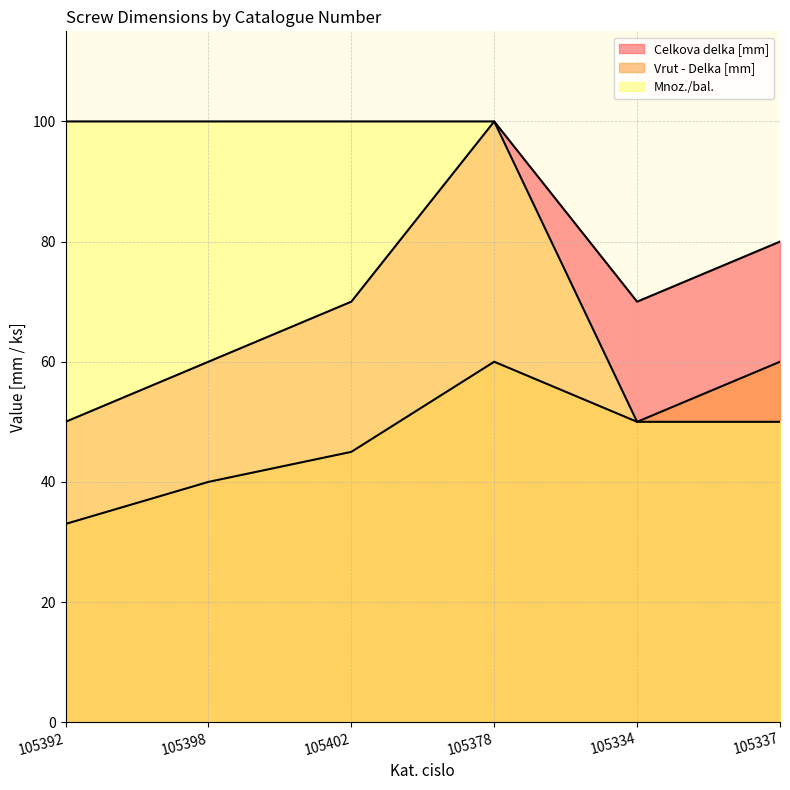

True or false: Celkova delka [mm] and Vrut - Delka [mm] cross at least once.

False